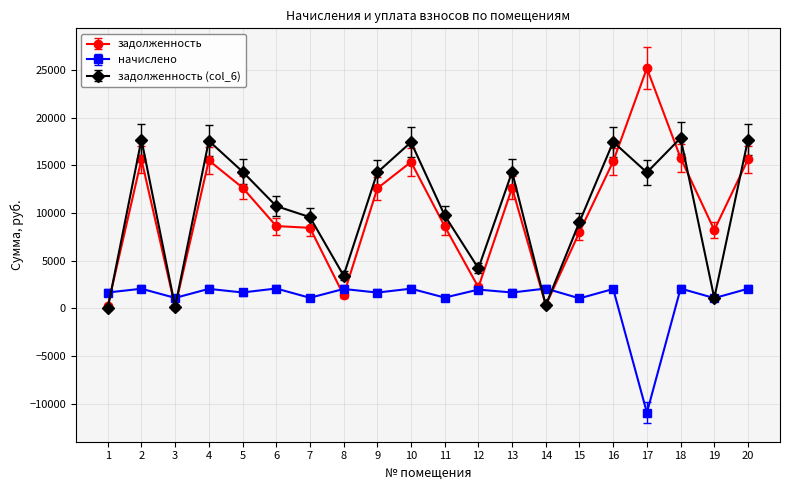

What is the minimum value shown in the chart?

-10916.2